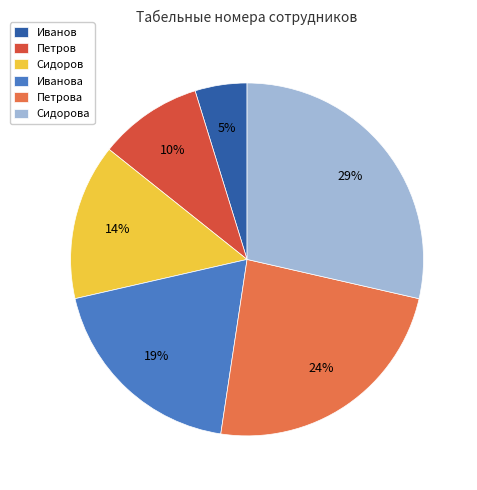

Combined, do Петров and Сидоров account for over 50%?

No